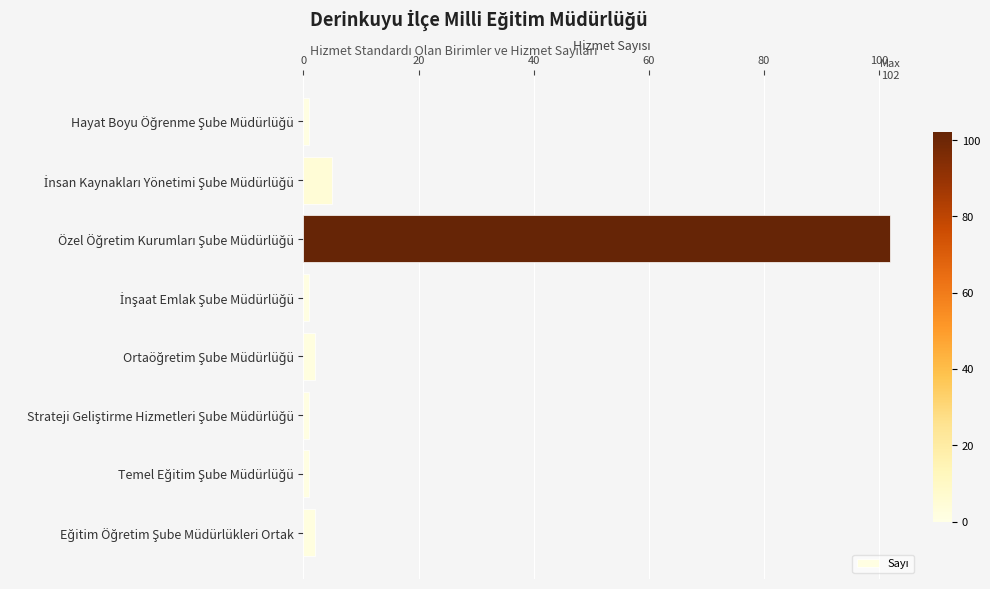

What is the difference between the second highest and second lowest values?

4